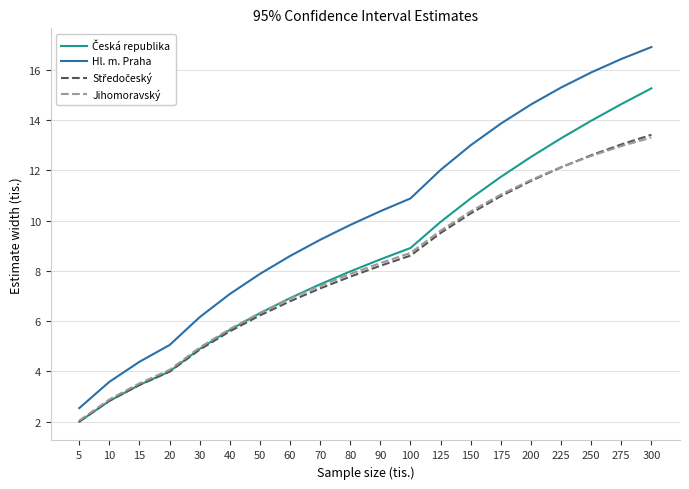

At which category is the sum across all series the highest?

300